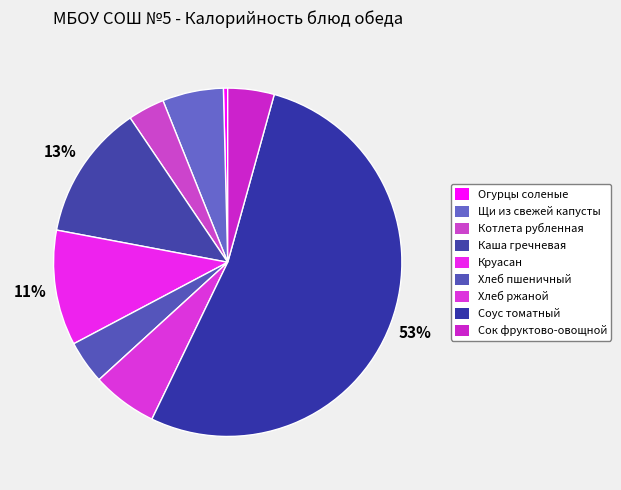

True or false: Хлеб ржаной accounts for 6% of the total.

True